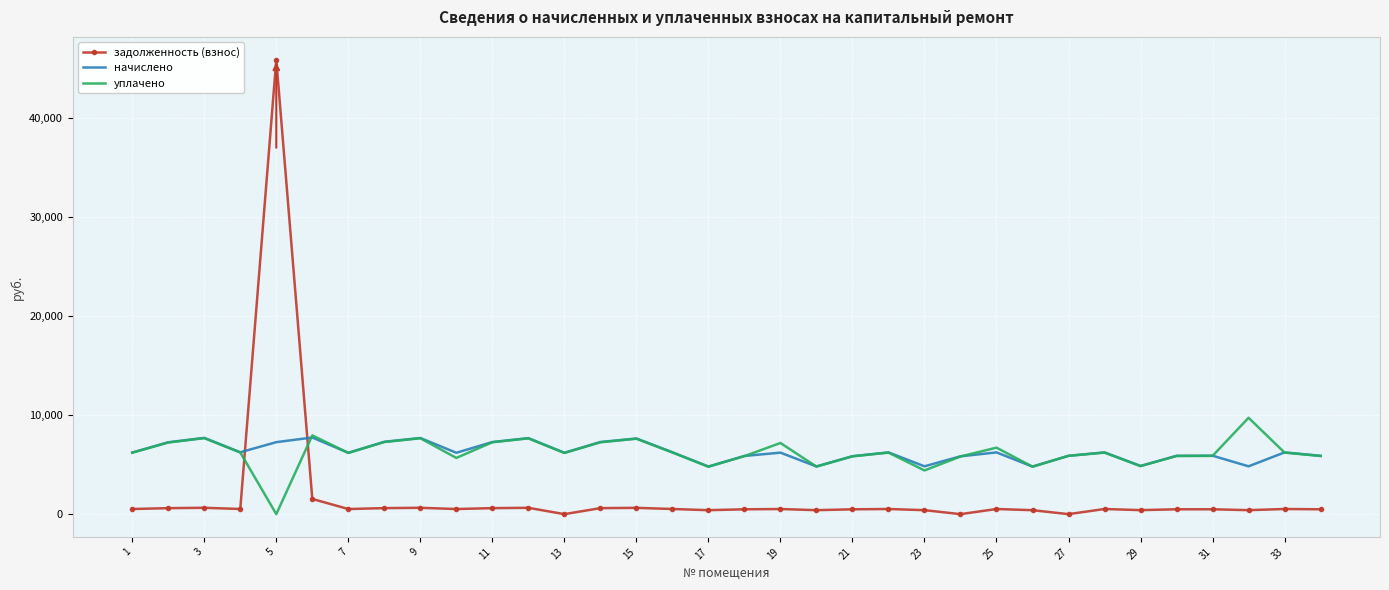

How many times do уплачено and задолженность (взнос) cross each other?

2